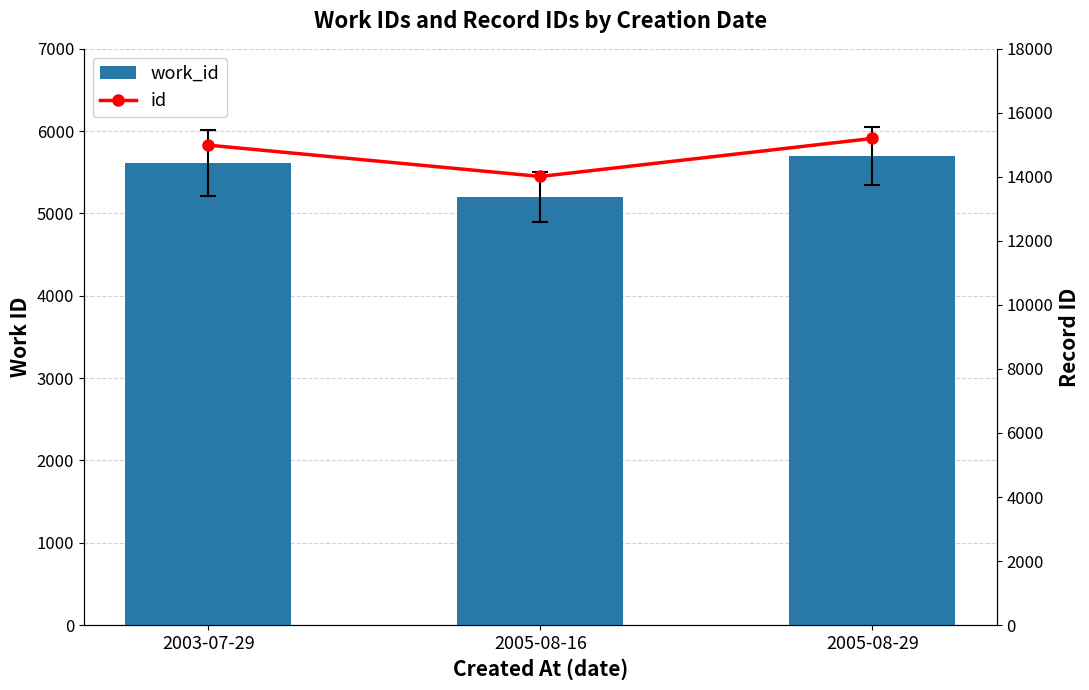

At how many categories does at least one series exceed 5324?

3